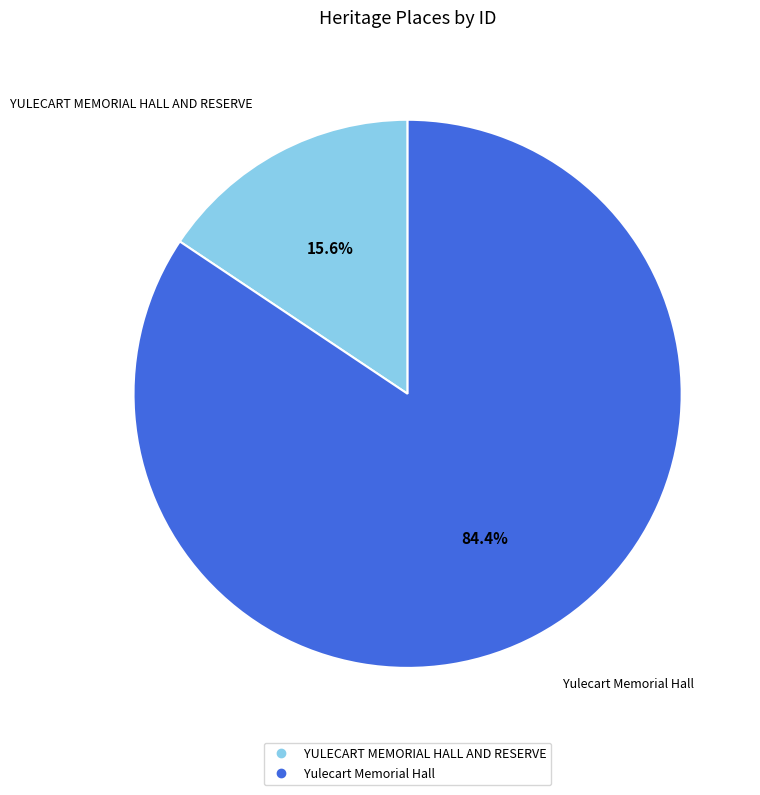

Which slice is the smallest?

YULECART MEMORIAL HALL AND RESERVE